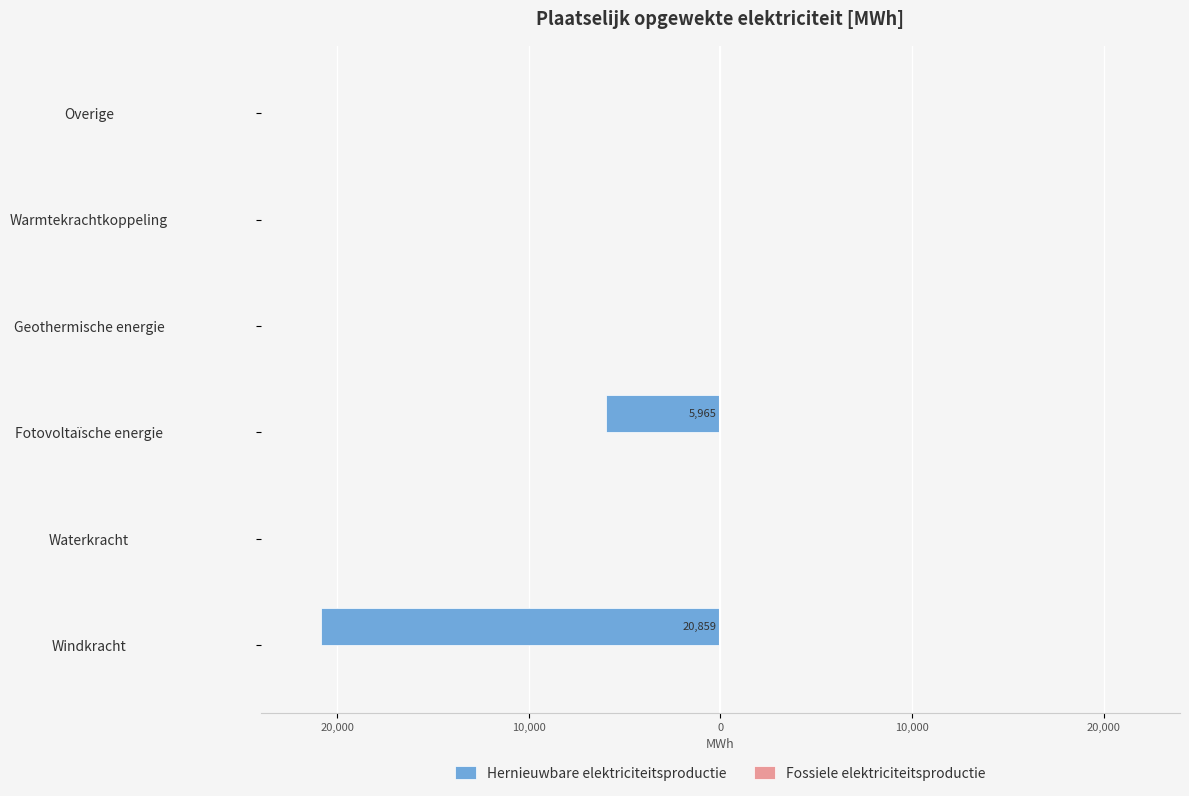

Are the bars horizontal?

Yes